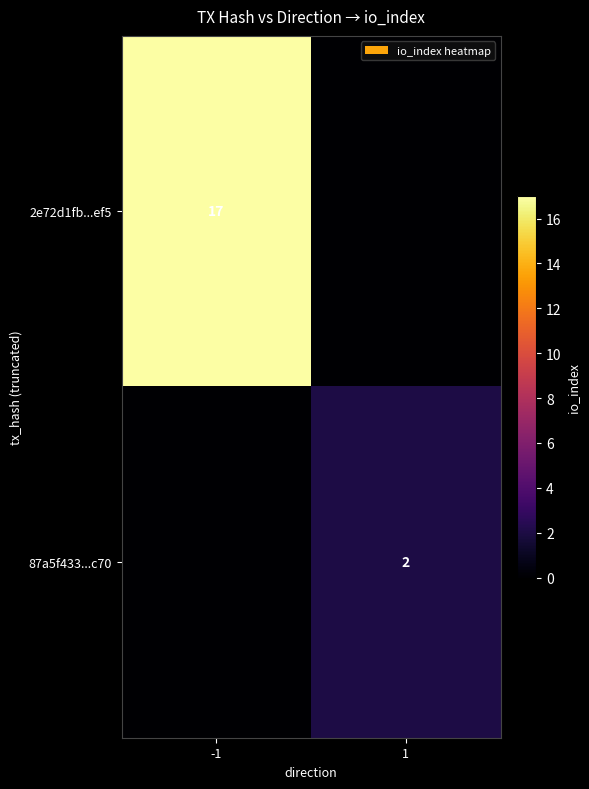

What is the maximum value shown in the chart?

17